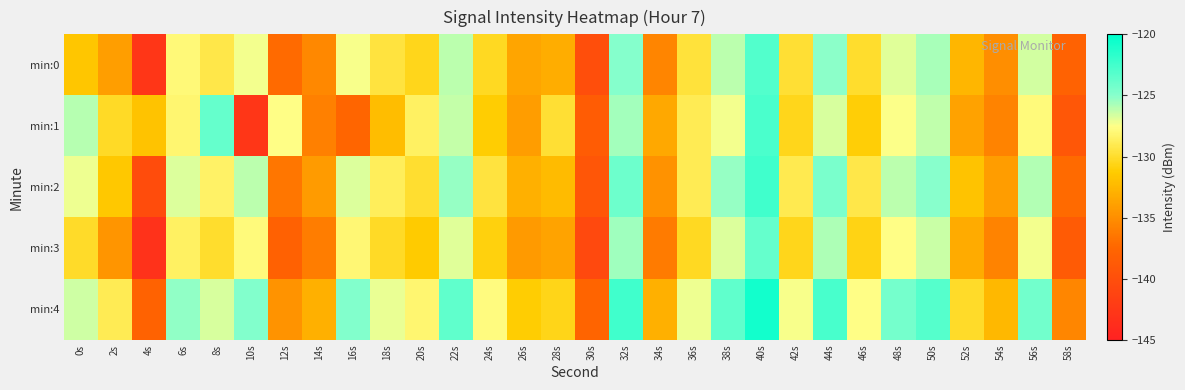

Which series has the largest range (max minus min)?

min:1